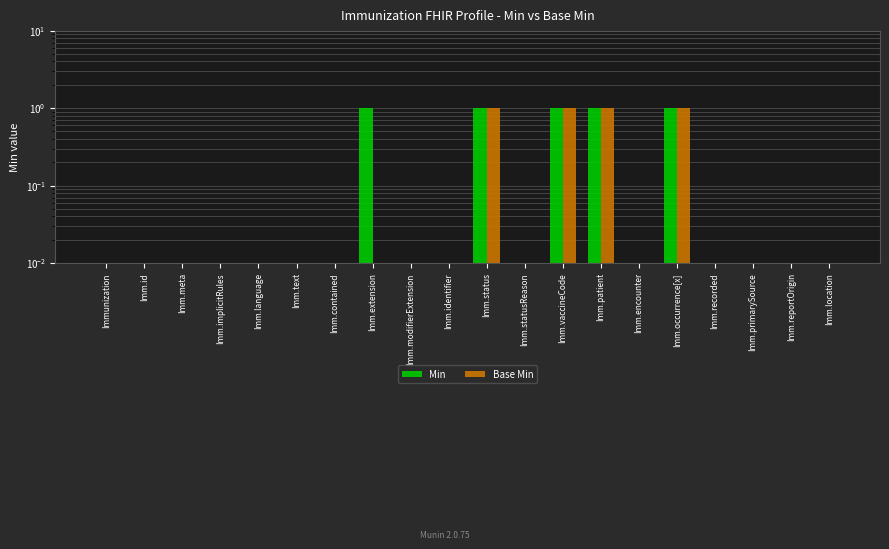

What is the highest value of the Base Min series?

1.0